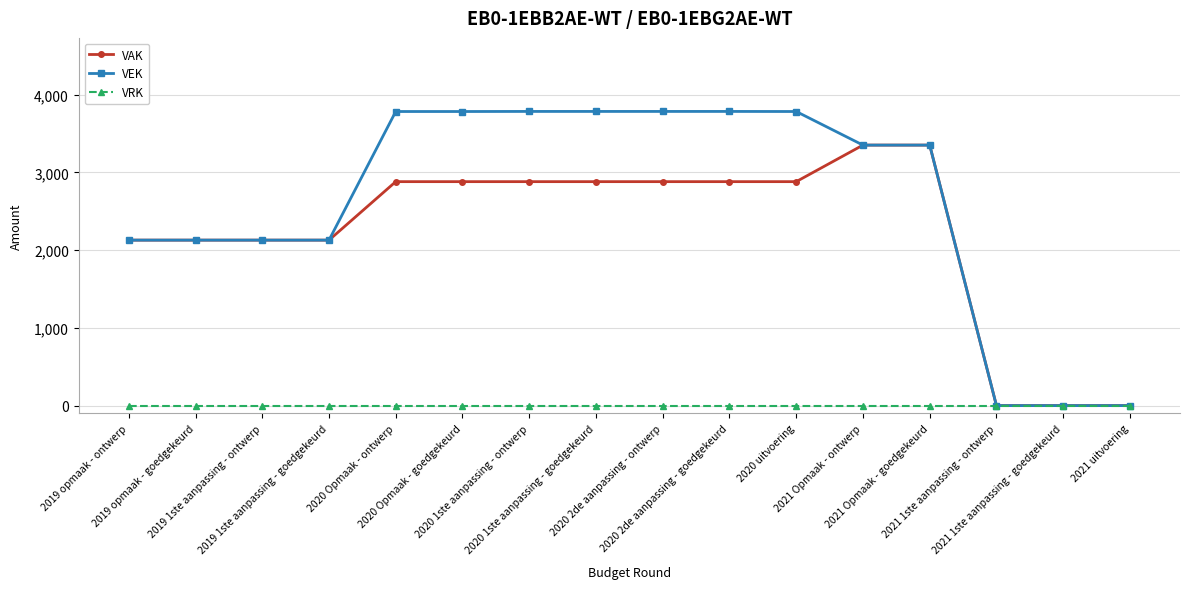

Count the number of categories in the chart.

16